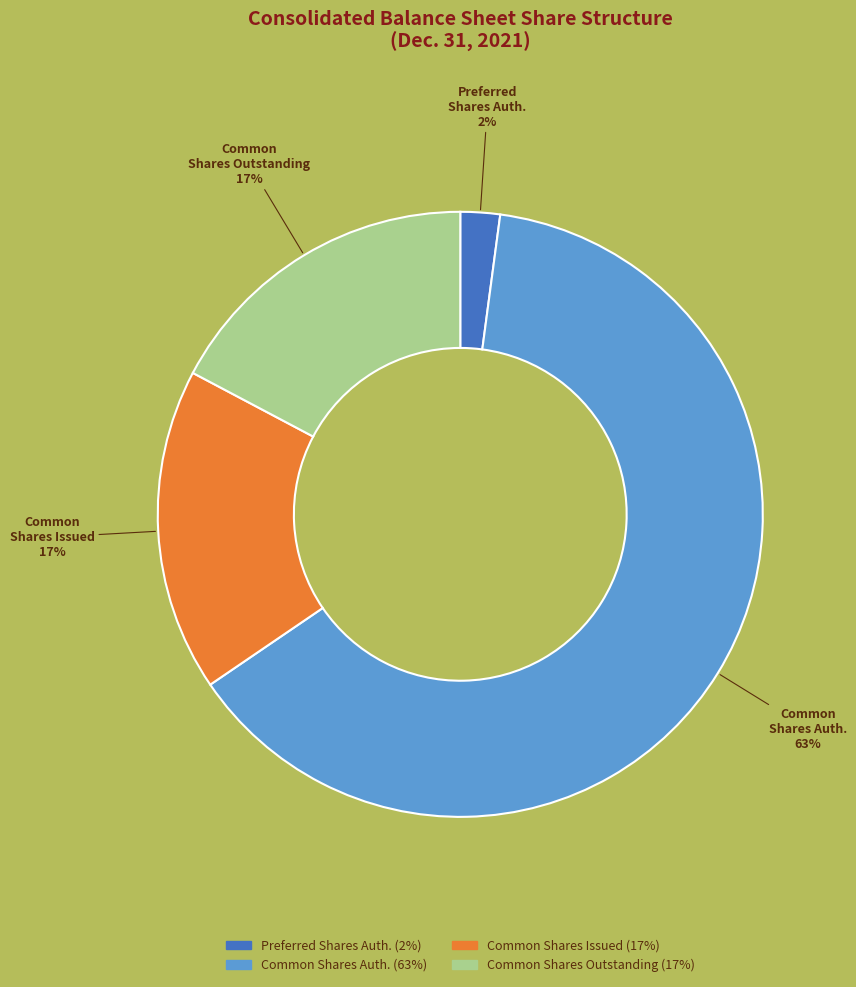

To the nearest percent, what is the average slice percentage?

25%